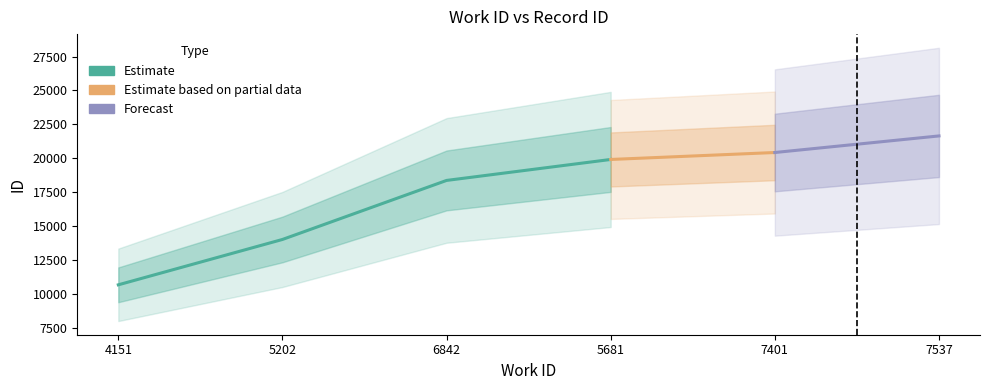

List the labels in order of value, largest first.

7537, 7401, 5681, 6842, 5202, 4151